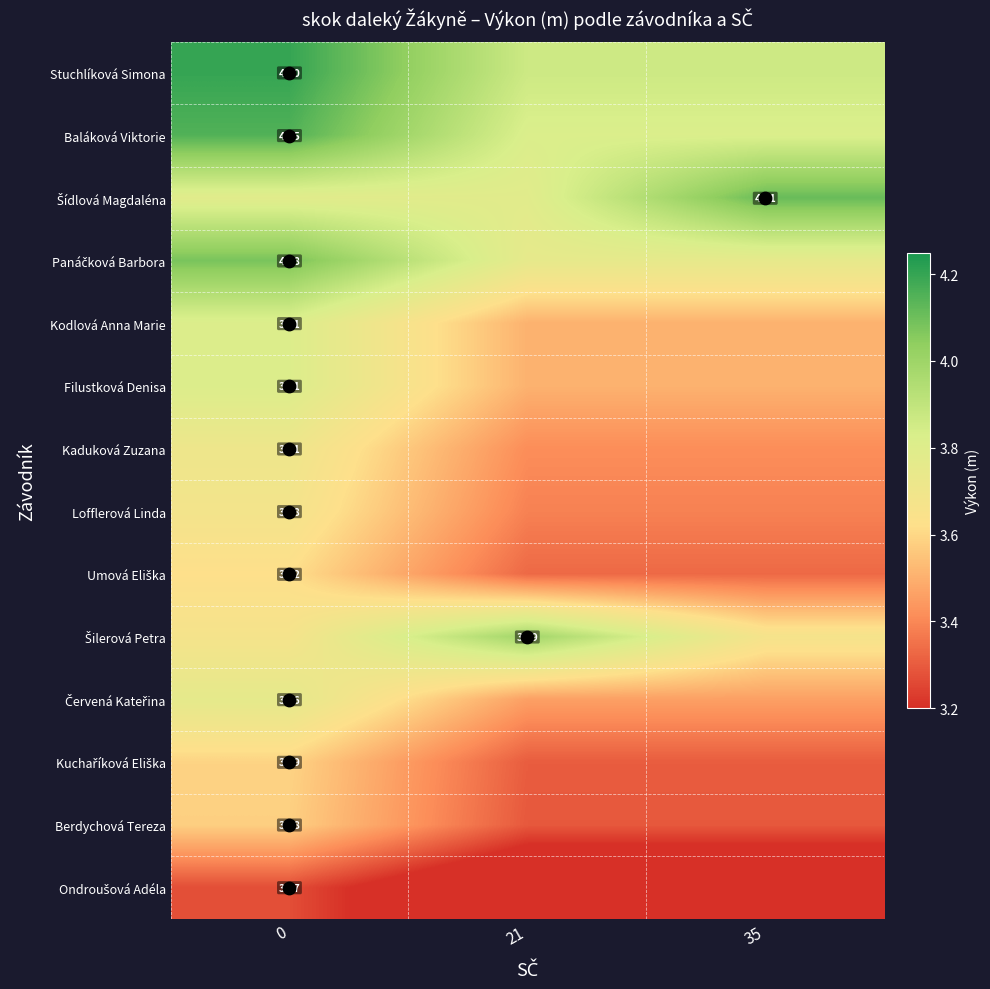

At 21, list the series in order from smallest to largest.

Ondroušová Adéla, Berdychová Tereza, Kuchaříková Eliška, Umová Eliška, Lofflerová Linda, Kaduková Zuzana, Červená Kateřina, Kodlová Anna Marie, Filustková Denisa, Panáčková Barbora, Šídlová Magdaléna, Baláková Viktorie, Stuchlíková Simona, Šilerová Petra